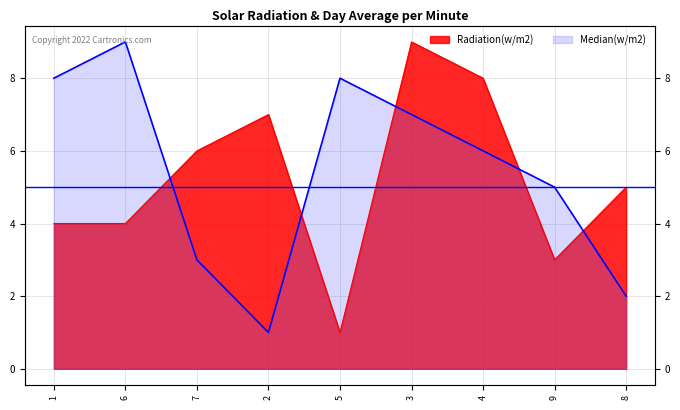

After their last crossing, which series has the higher values: Radiation(w/m2) or Median(w/m2)?

Radiation(w/m2)